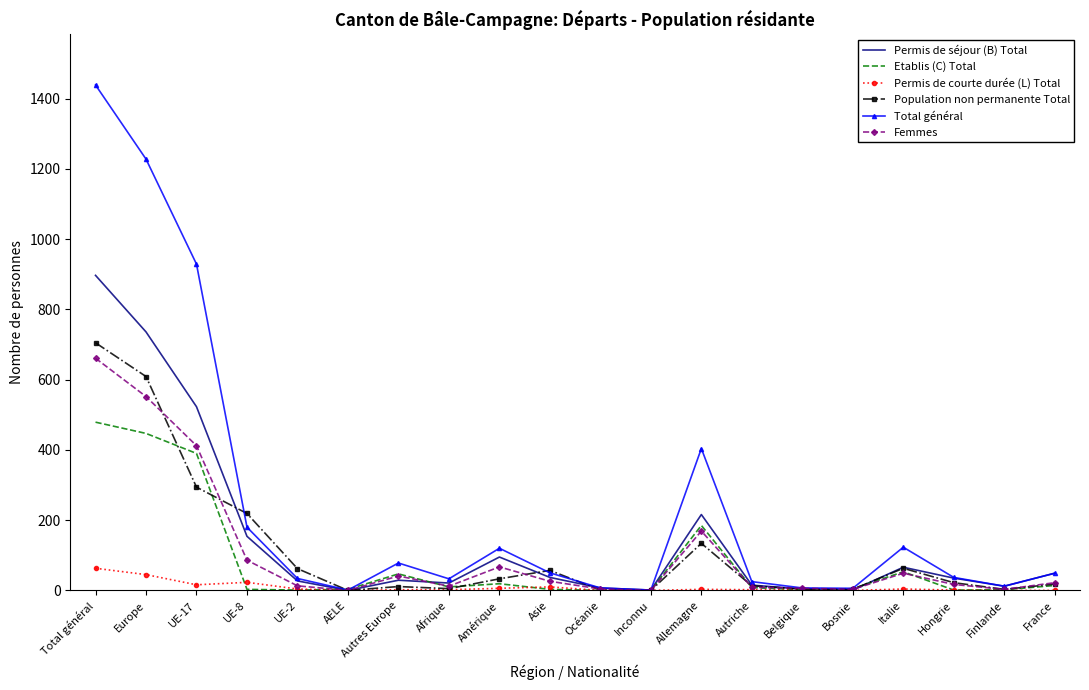

True or false: Population non permanente Total has a value of -356 at AELE.

False